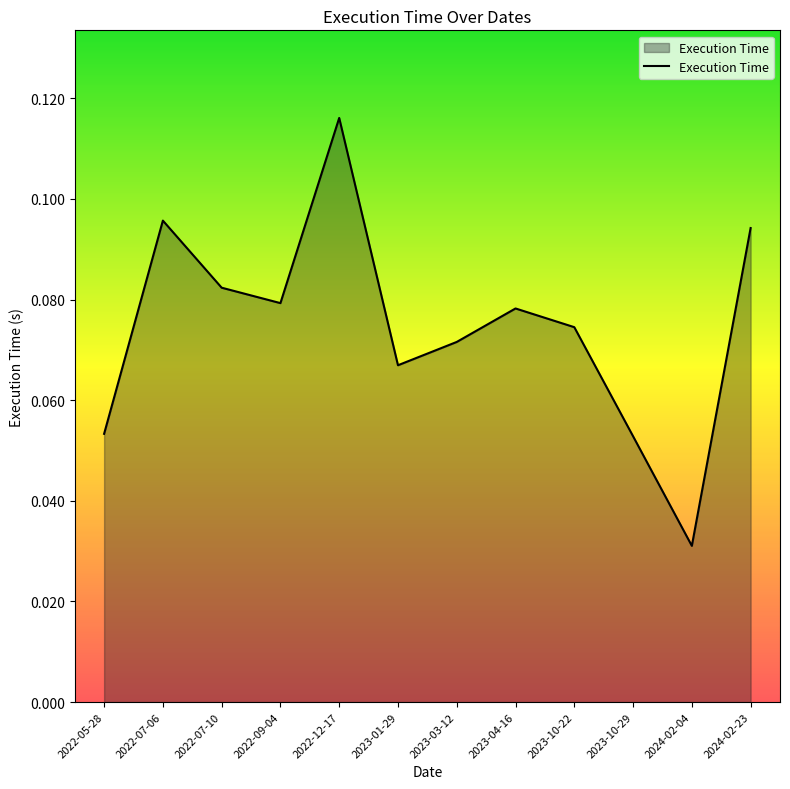

Between 2022-09-04 and 2024-02-23, which is larger?

2024-02-23